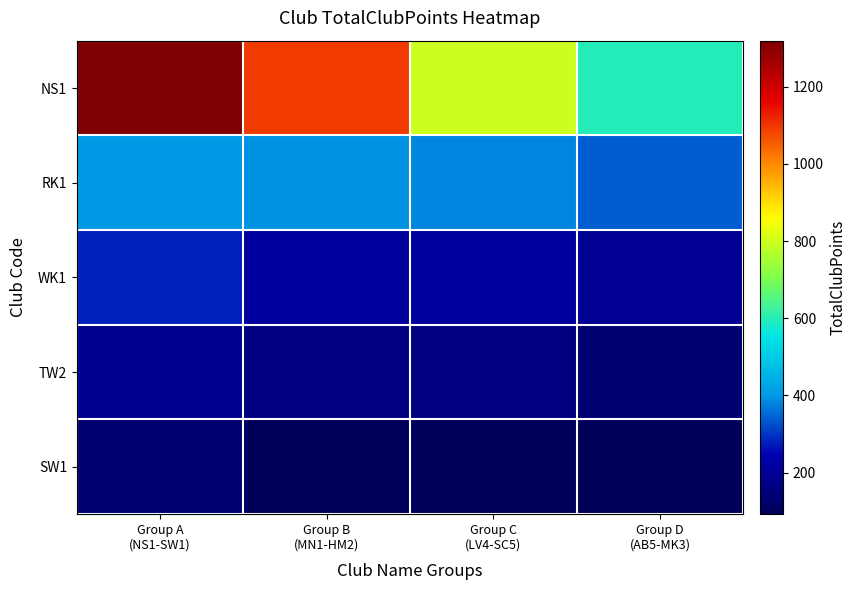

What is the total value across all series at Group D
(AB5-MK3)?

1361.0